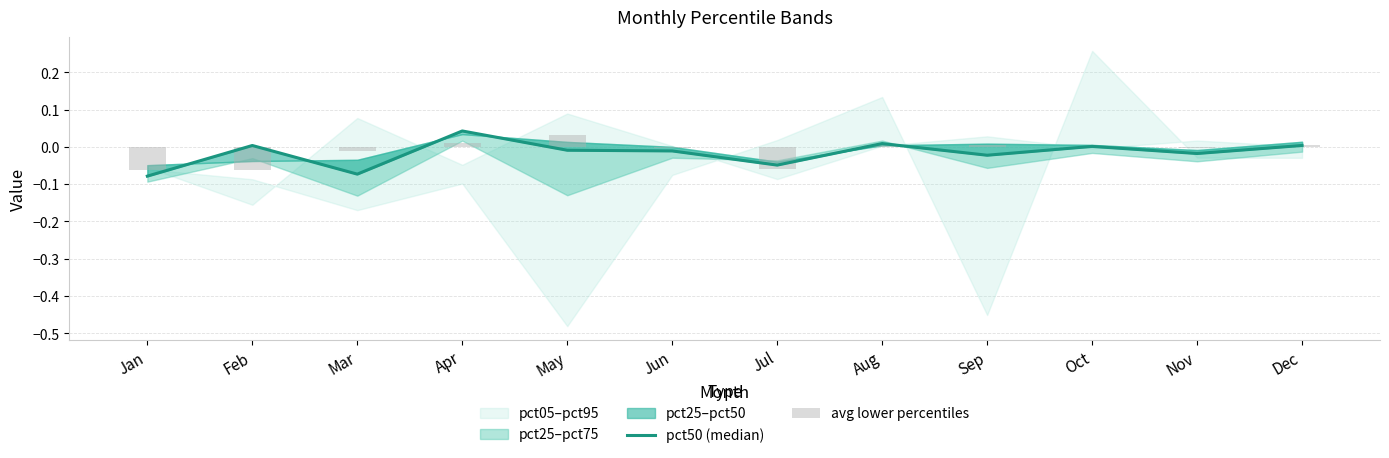

Reading right to left, list all the values displayed in this chart.

pct50 (median): 0.0	-0.0	0.0	-0.0	0.0	-0.0	-0.0	-0.0	0.0	-0.1	0.0	-0.1
avg lower percentiles: 0.0	-0.0	0.0	0.0	0.0	-0.1	-0.0	0.0	0.0	-0.0	-0.1	-0.1